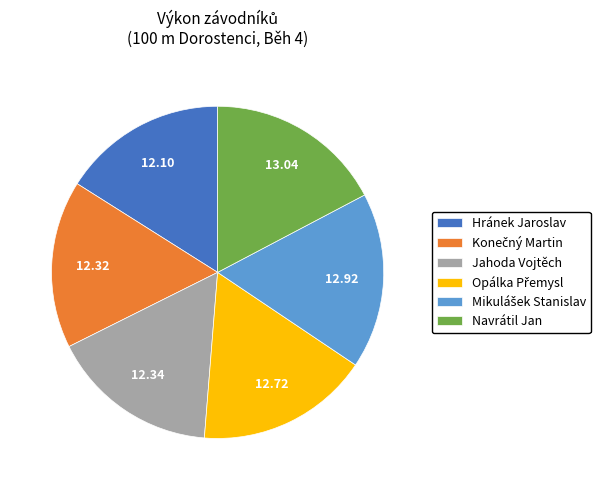

Approximately how many times larger is the value at Hránek Jaroslav compared to Jahoda Vojtěch?

1.0